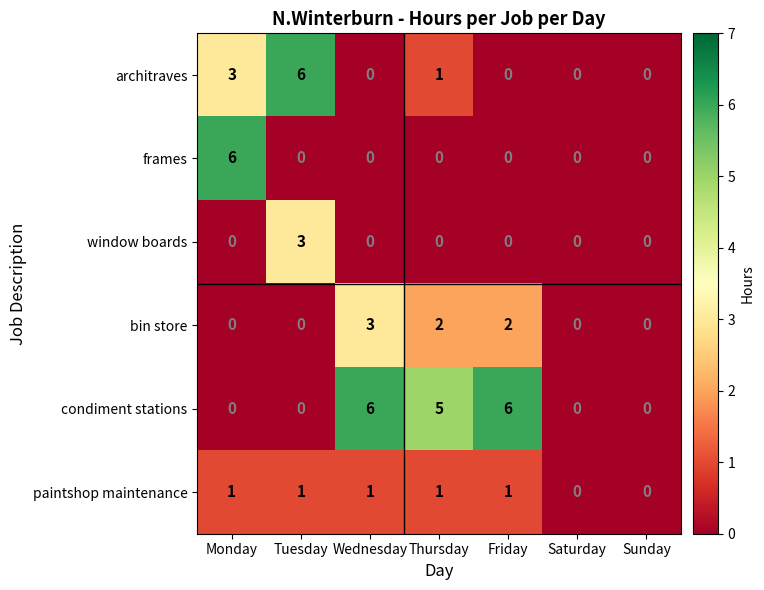

How many positive values does the frames series have?

1